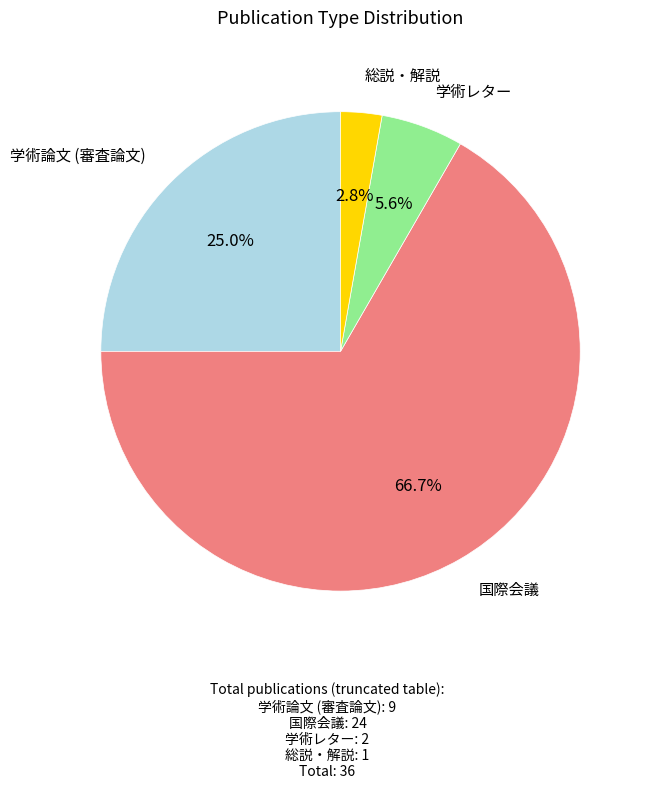

Is there any slice that represents more than half of the pie?

Yes